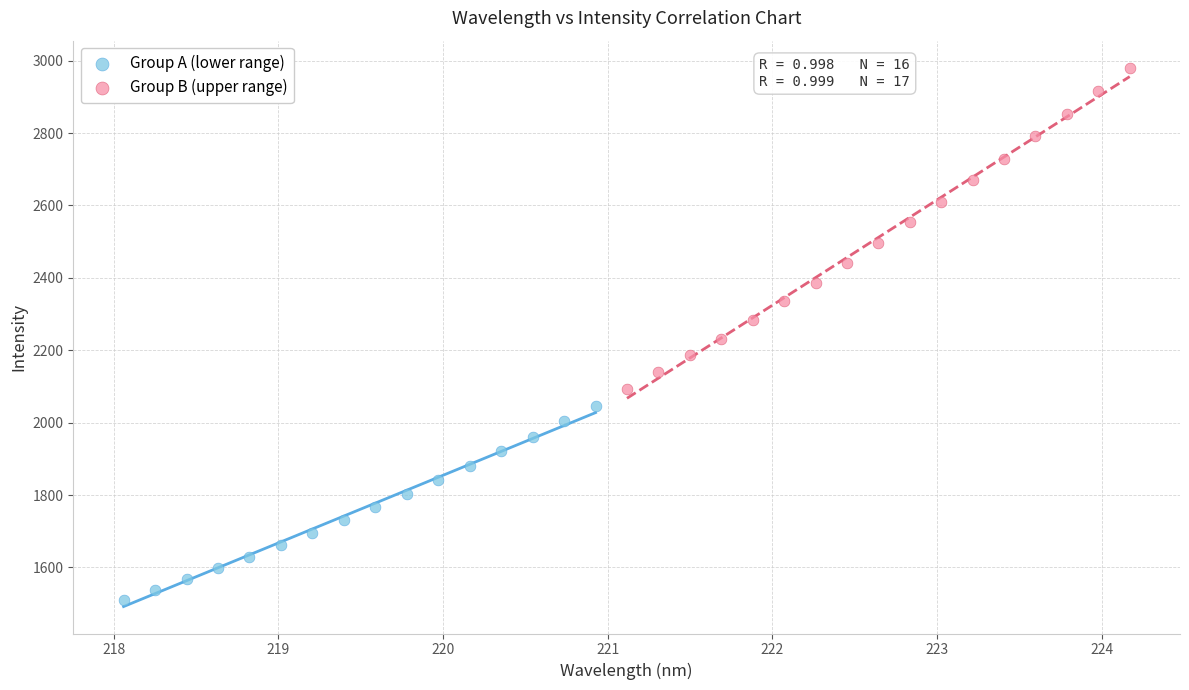

Which series reaches the minimum Y coordinate?

Group A (lower range)